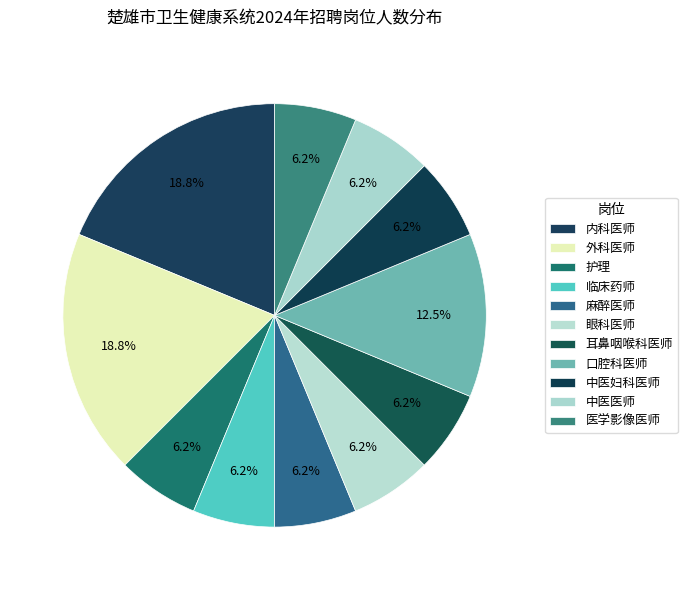

To the nearest percent, what is the difference between the largest and smallest slice percentages?

12%